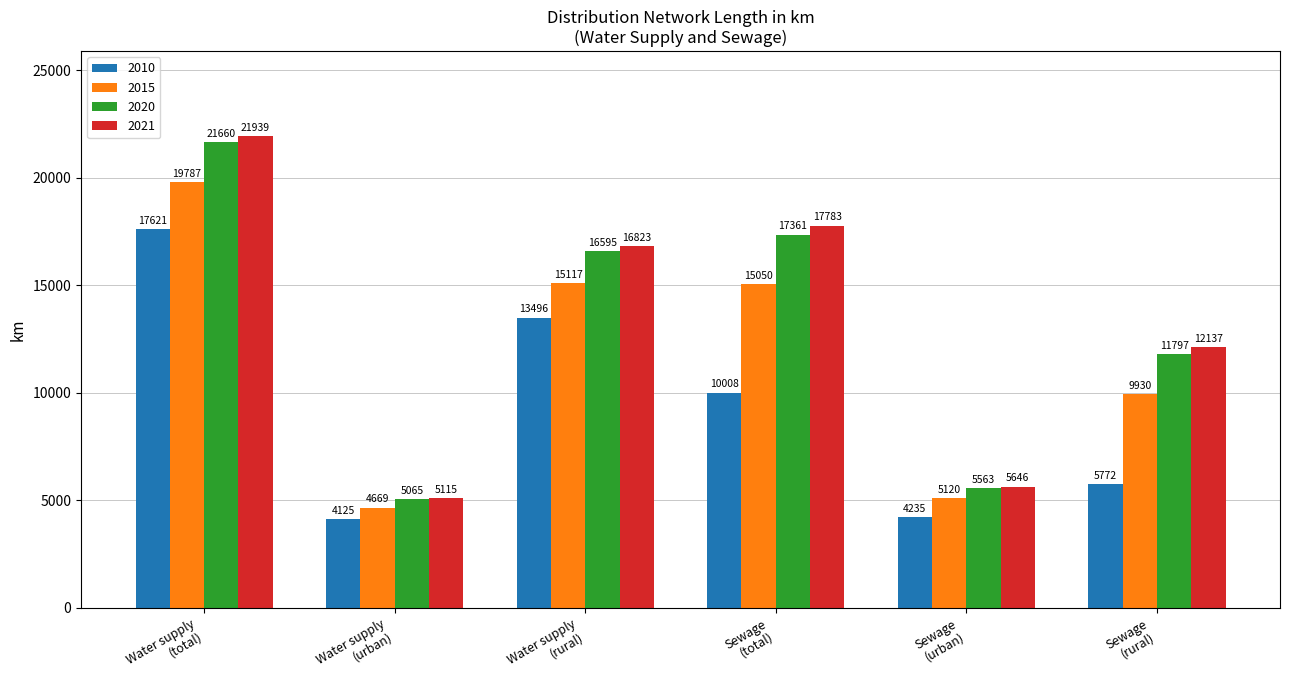

What is the total value across all series at Sewage
(total)?

60203.0